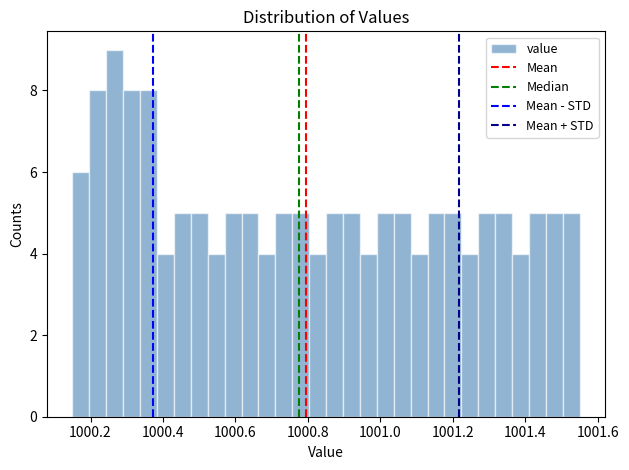

Around what value on the x-axis is the tallest bar? Give the approximate position of its centre, as read against the axis.

1000.26